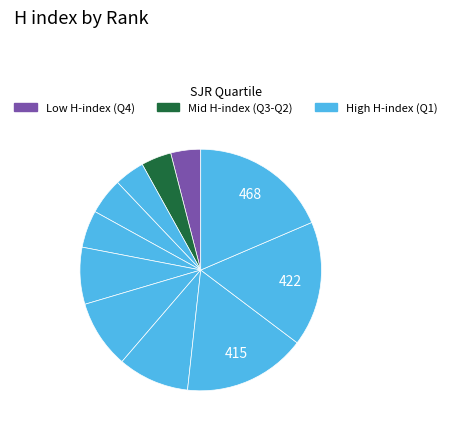

What is the largest slice in the pie chart?

Rank 1